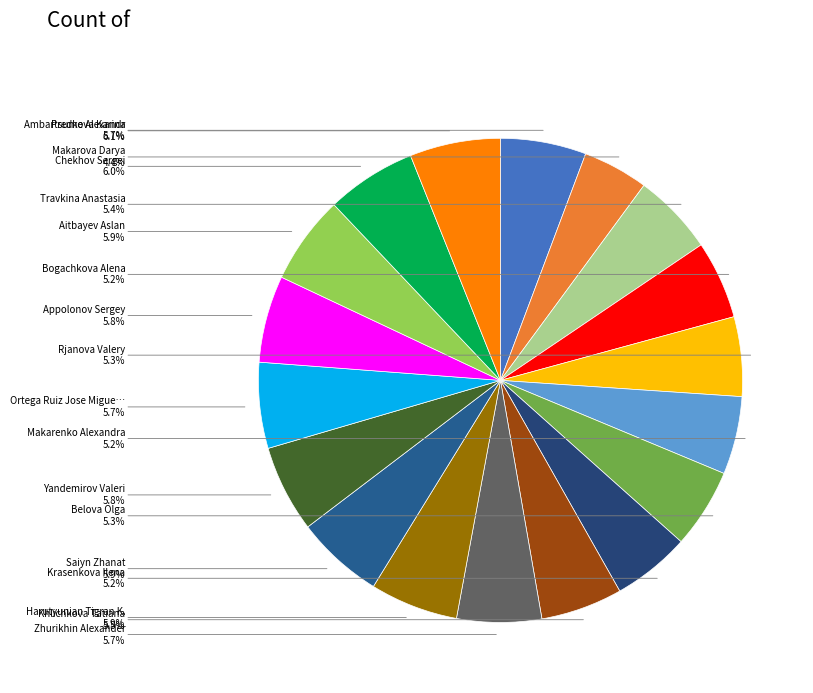

How many segments does this pie chart have?

18